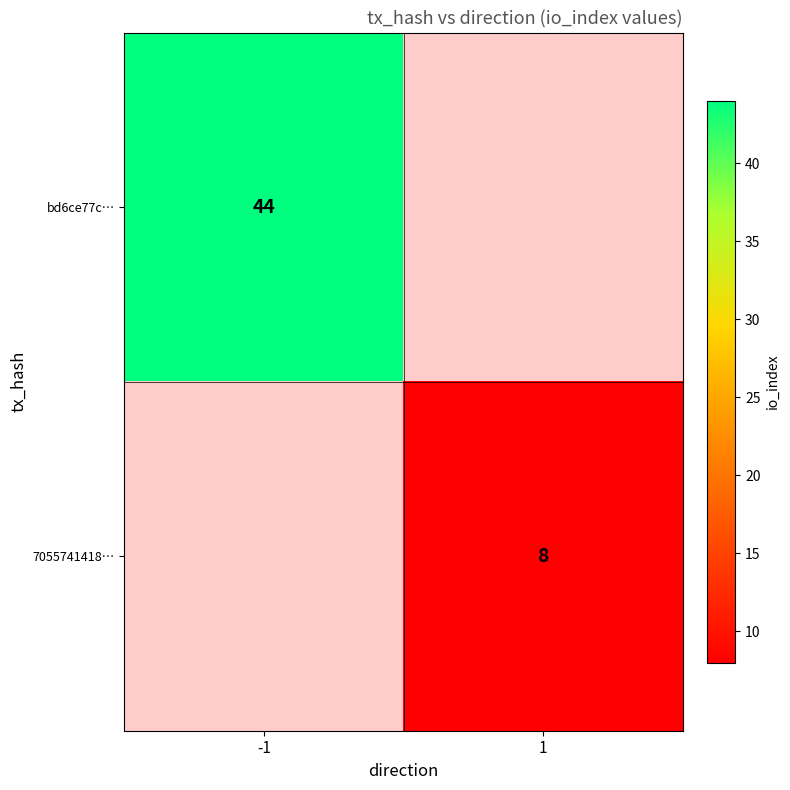

Is the value of 7055741418… at 1 greater than the value of bd6ce77c… at -1?

No